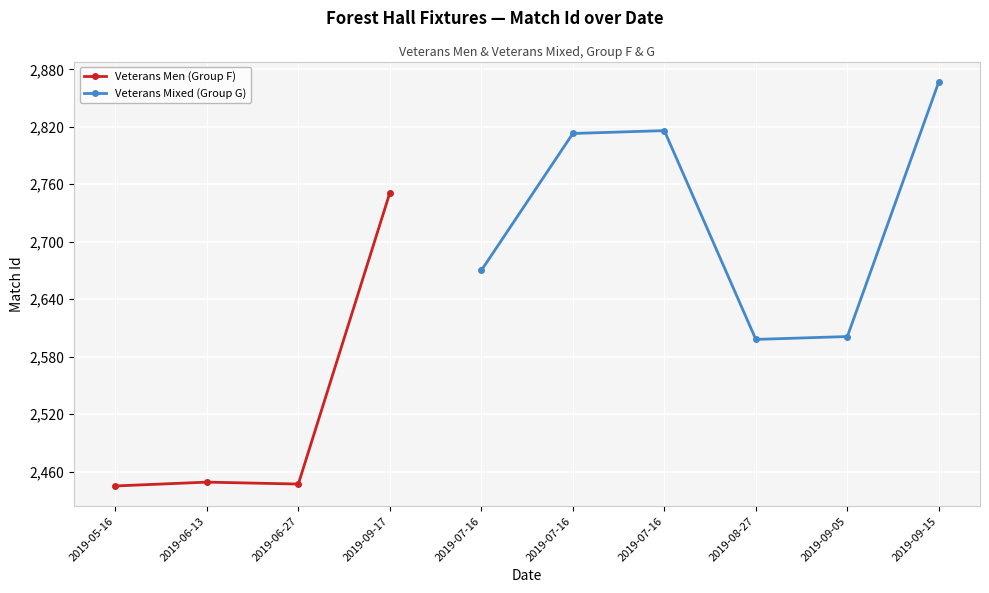

Is it true that the value at 2019-07-16 is 4052?

False